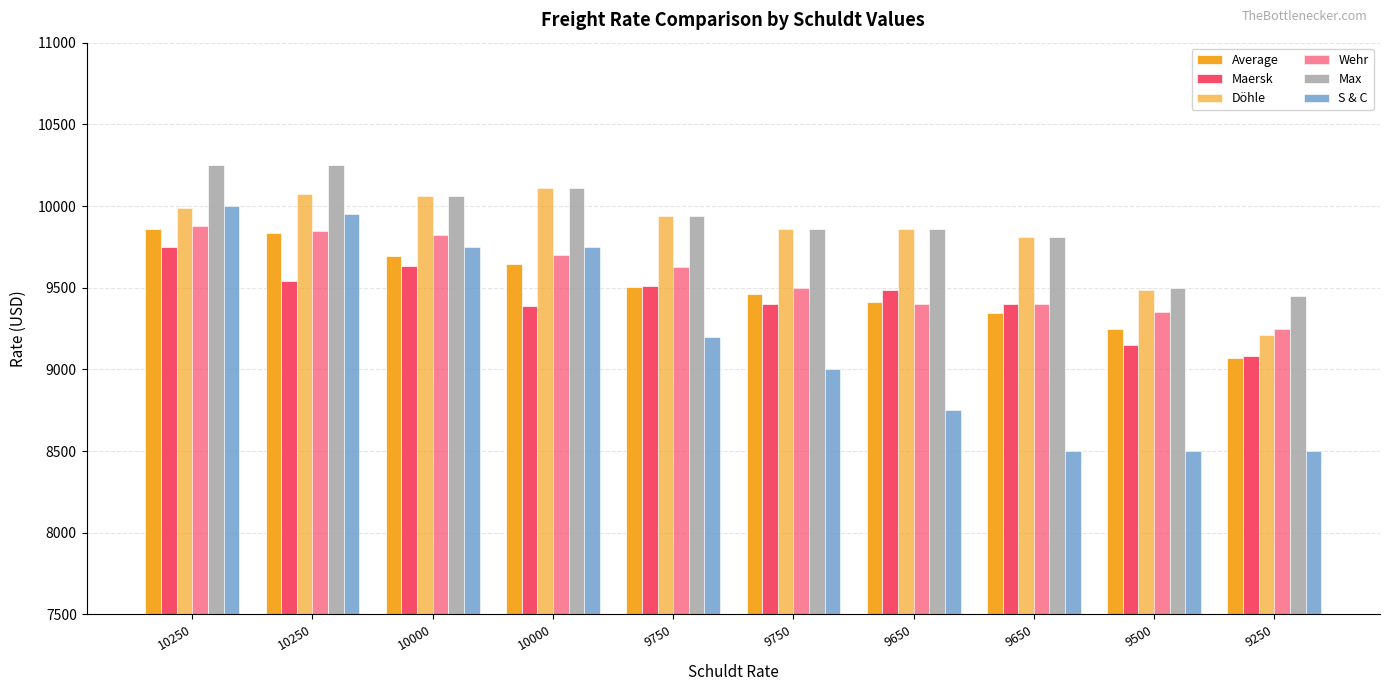

Does the chart contain any negative values?

No